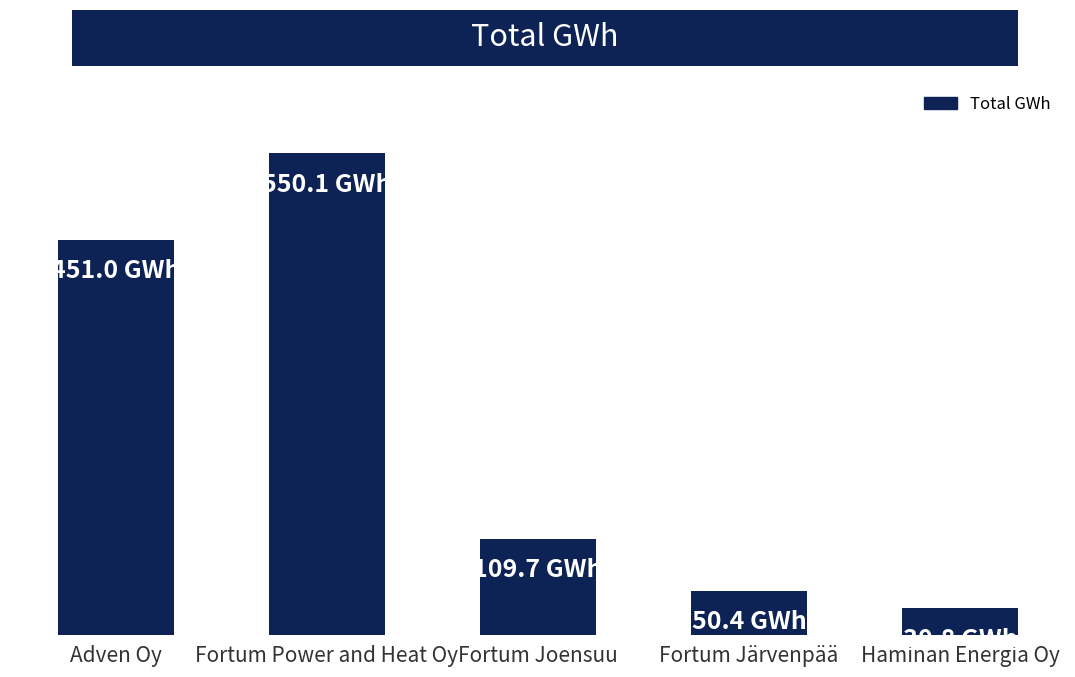

At which label does the data first exceed 109?

Adven Oy